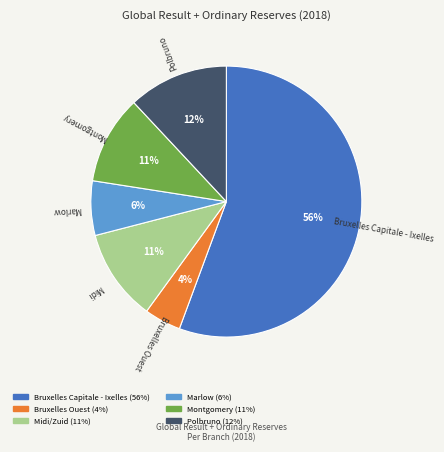

How many segments does this pie chart have?

6